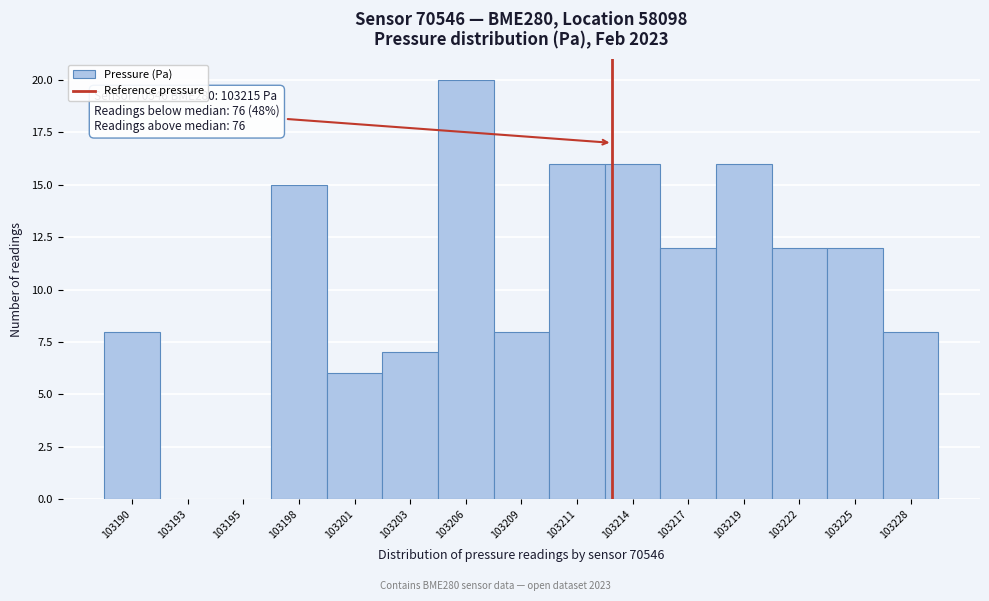

Reading left to right, extract all data points from this chart.

103190=8	103193=0	103195=0	103198=15	103201=6	103203=7	103206=20	103209=8	103211=16	103214=16	103217=12	103219=16	103222=12	103225=12	103228=8